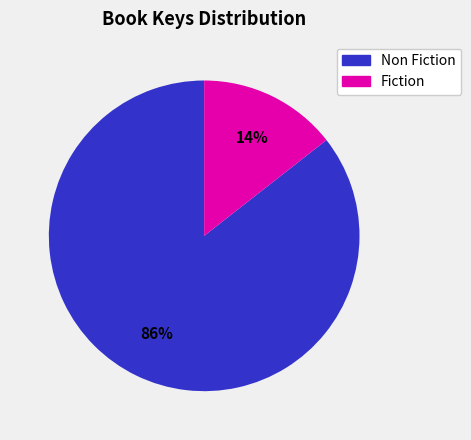

Is there any slice that represents more than half of the pie?

Yes